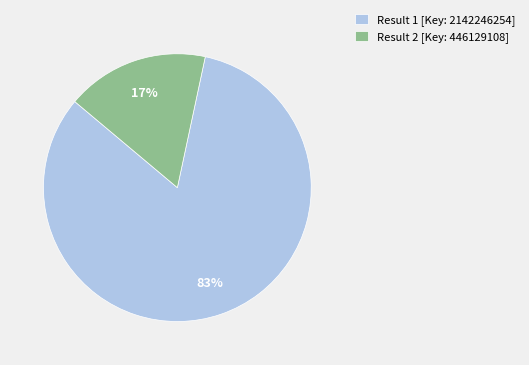

To the nearest percent, what percentage of the pie is Result 1 [Key: 2142246254]?

83%